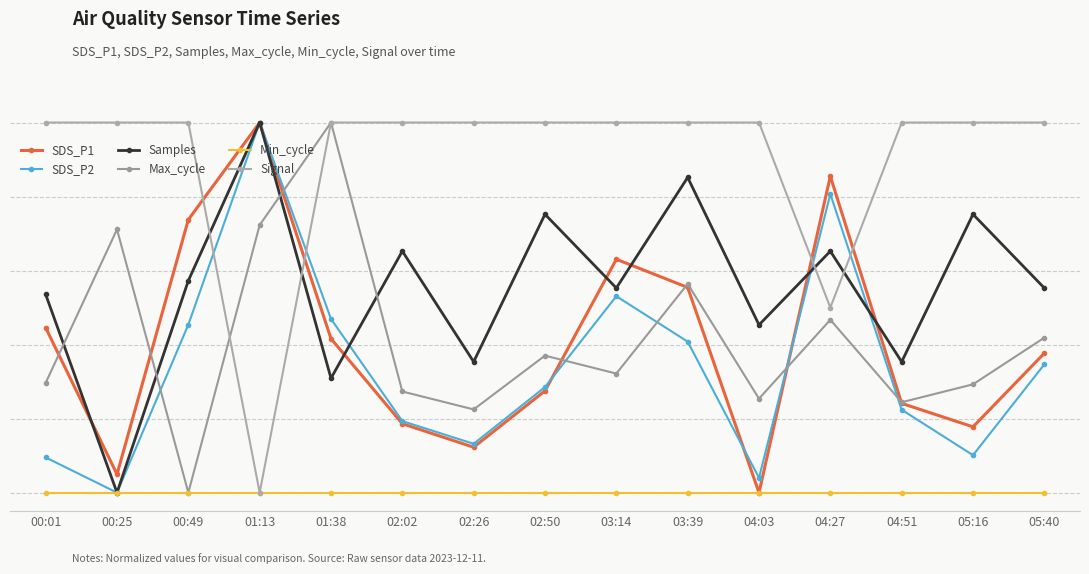

Is this an area chart (filled region under the line)?

No